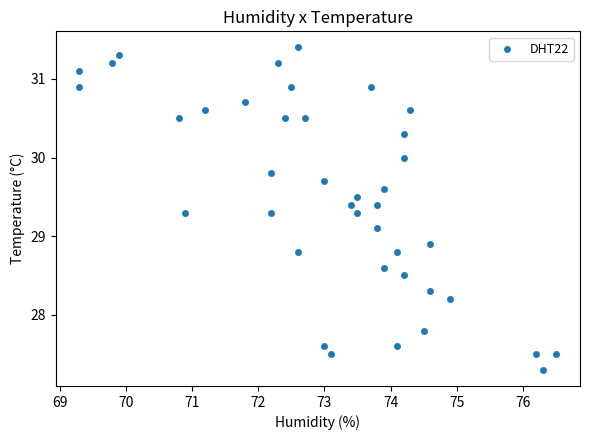

What is the range of Y values (max minus min)?

4.1